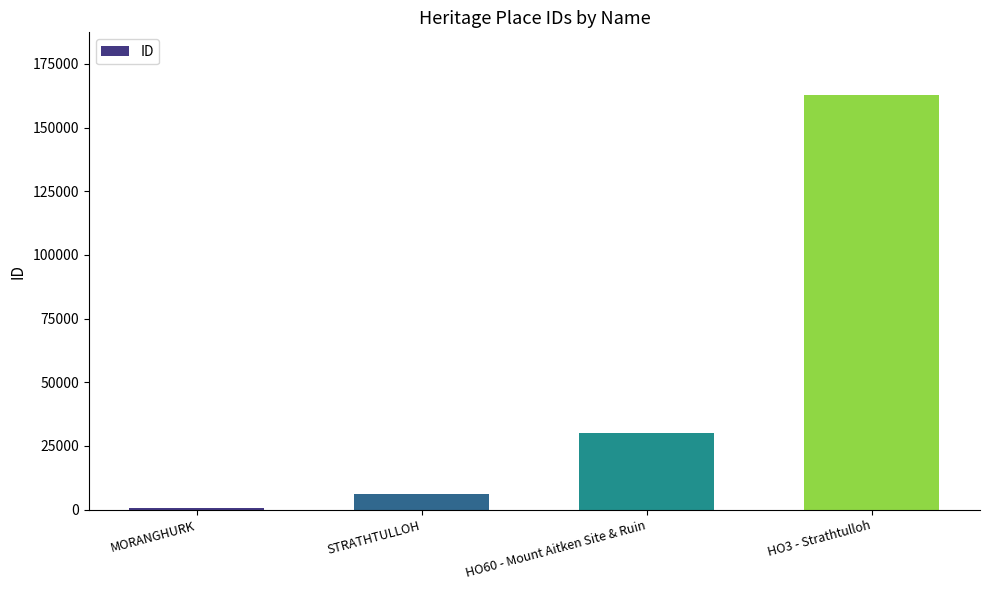

What is the value of the 2nd bar from the left?

6050